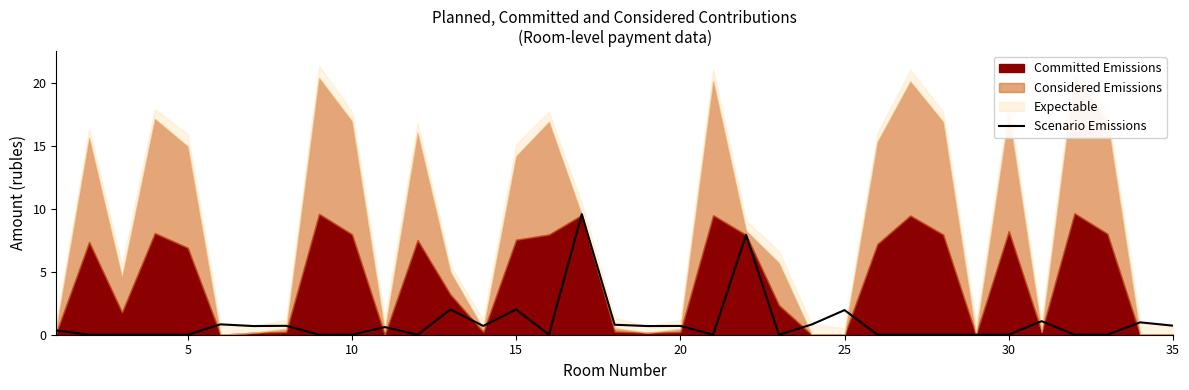

What is the highest value of the Scenario Emissions series?

9.6